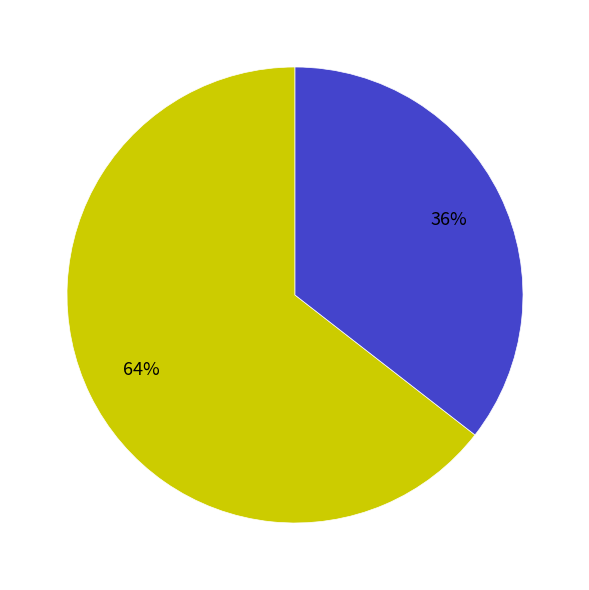

To the nearest percent, what is the average slice percentage?

50%